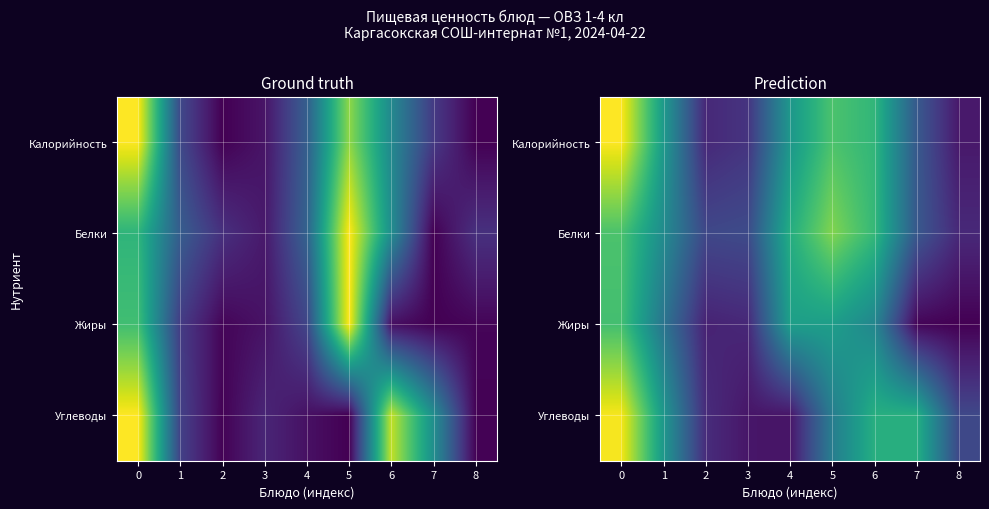

At how many categories does at least one series exceed 0?

9